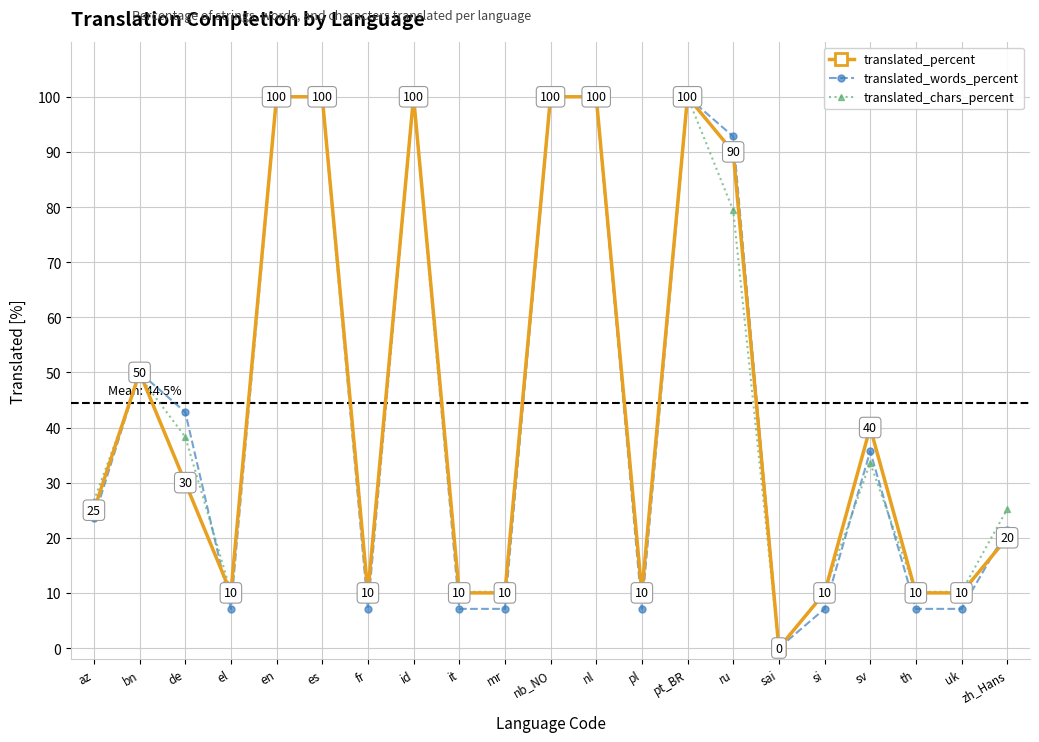

Count the number of data series in this chart.

3